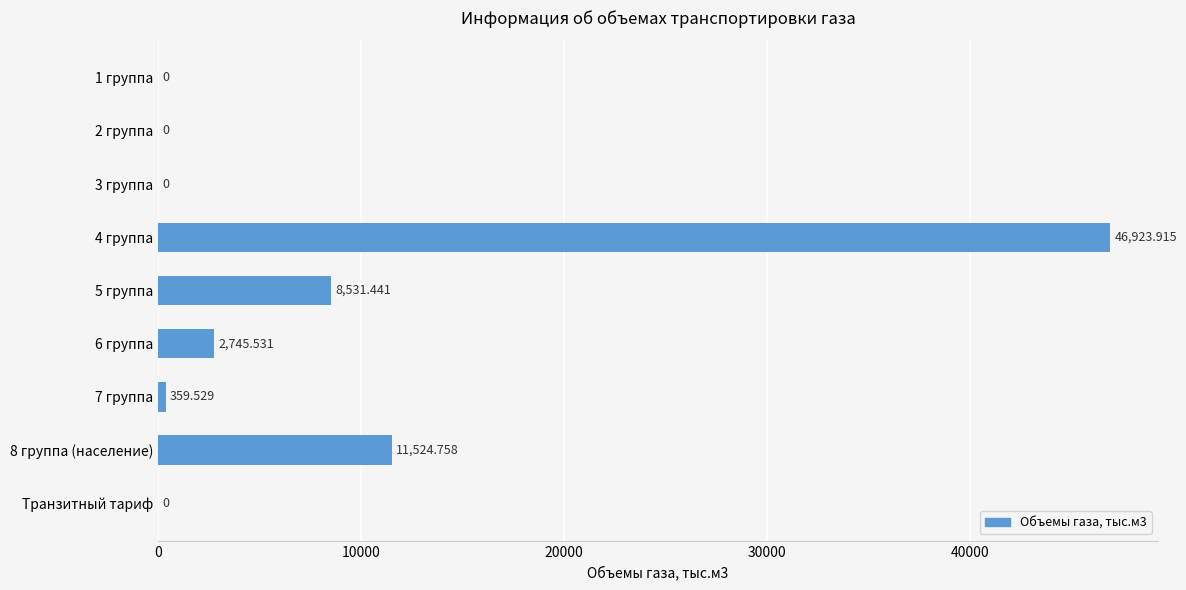

How many series are shown in this chart?

1